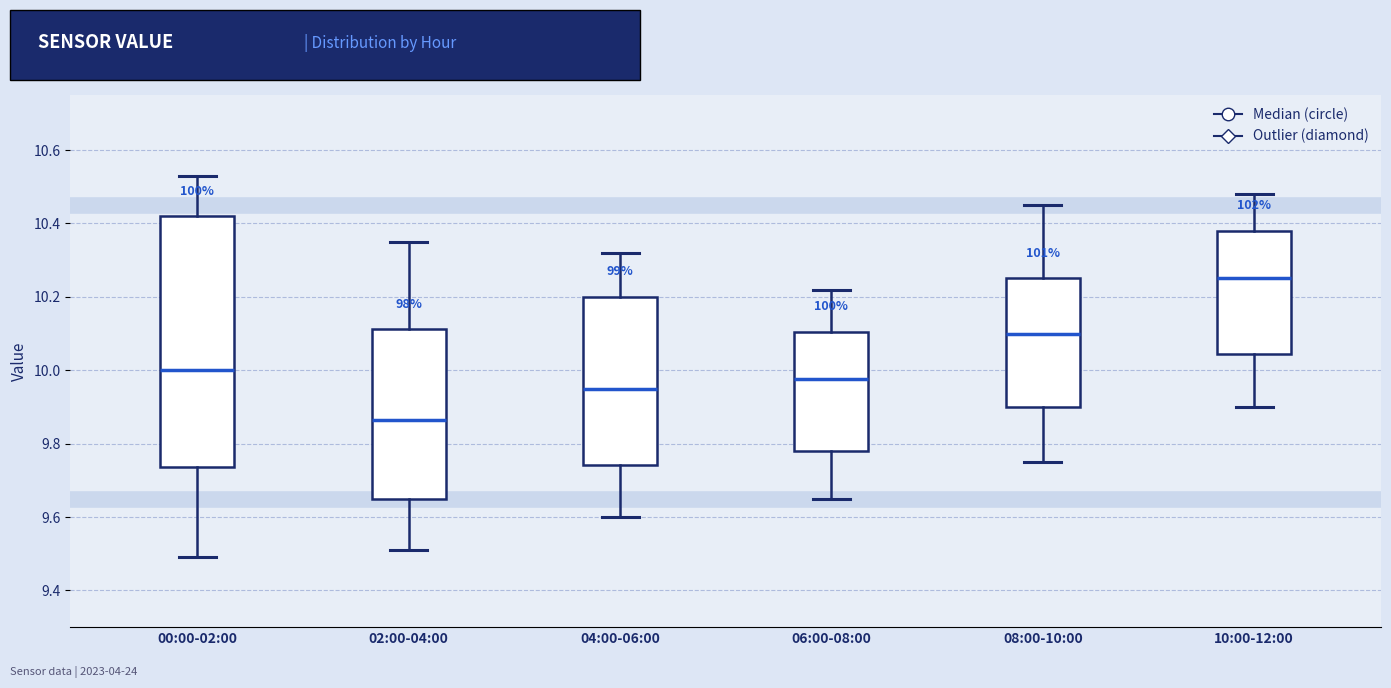

Reading left to right, read every box against the y-axis: the position of its median line, the range the box covers, and the ends of its whiskers. The values are not printed on the chart, so give them approximately, as read against the axis.

00:00-02:00: median 10.00, box 9.74 to 10.42, whiskers 9.50 to 10.54
02:00-04:00: median 9.86, box 9.66 to 10.12, whiskers 9.52 to 10.36
04:00-06:00: median 9.96, box 9.74 to 10.20, whiskers 9.60 to 10.32
06:00-08:00: median 9.98, box 9.78 to 10.10, whiskers 9.66 to 10.22
08:00-10:00: median 10.10, box 9.90 to 10.26, whiskers 9.76 to 10.46
10:00-12:00: median 10.26, box 10.04 to 10.38, whiskers 9.90 to 10.48